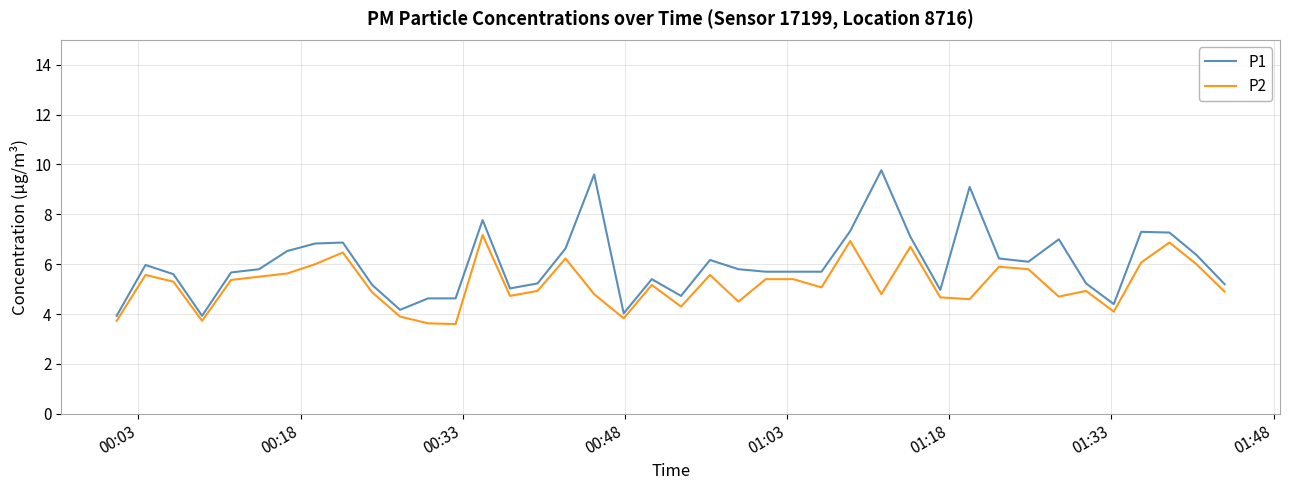

What is the smallest value displayed?

3.6